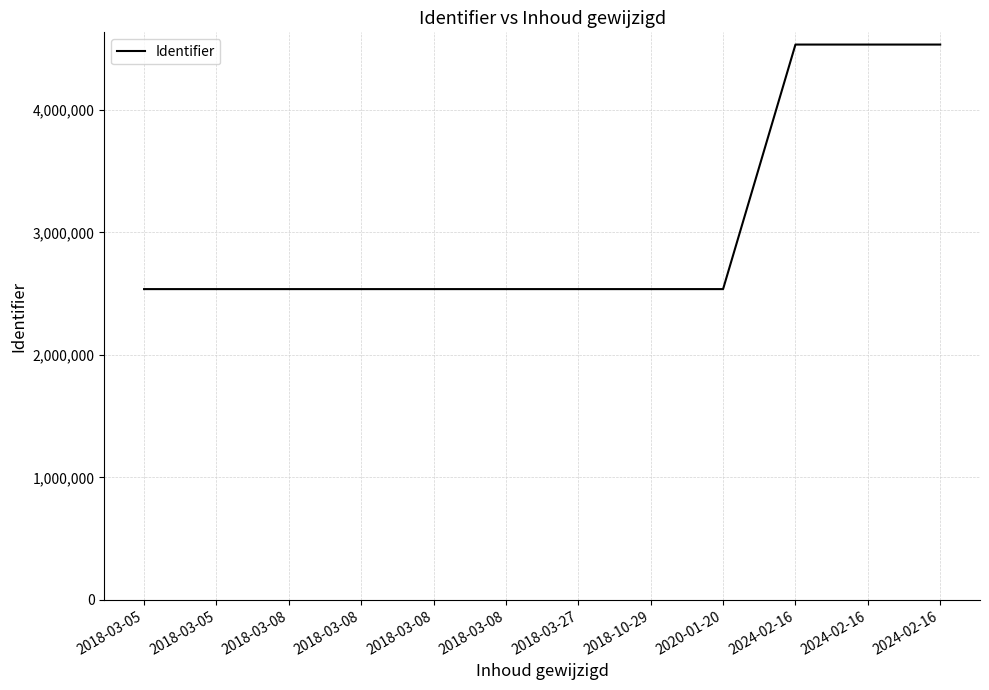

Approximately how many times larger is the value at 2024-02-16 compared to 2020-01-20?

1.8